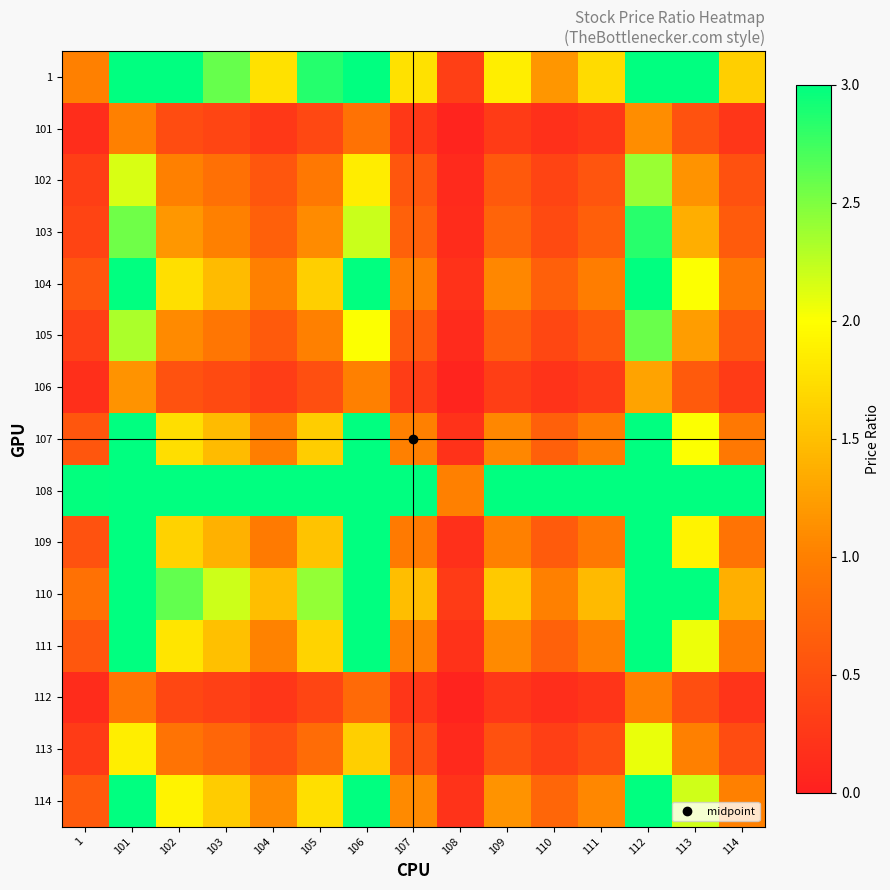

Which series has the largest total across all categories?

108